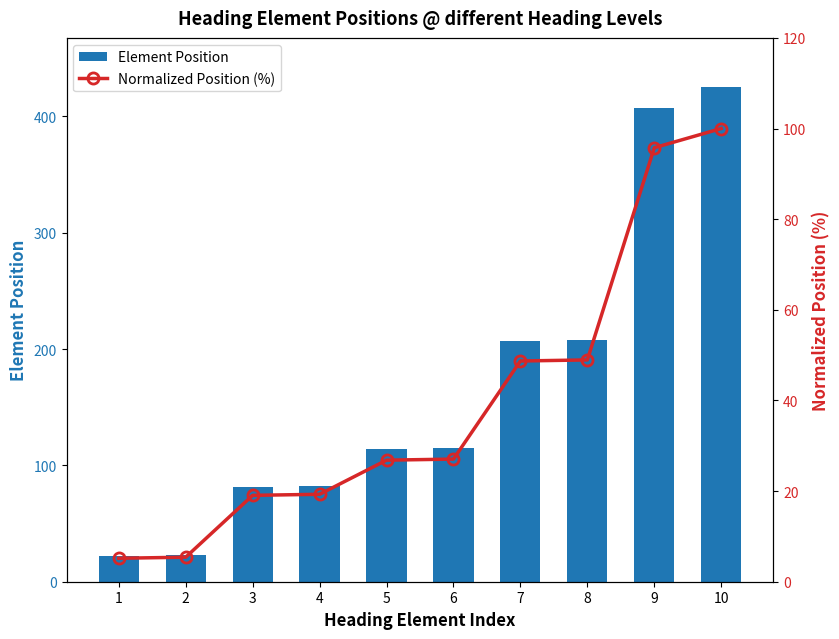

The value of Element Position at 1 is 39.1. True or false?

False